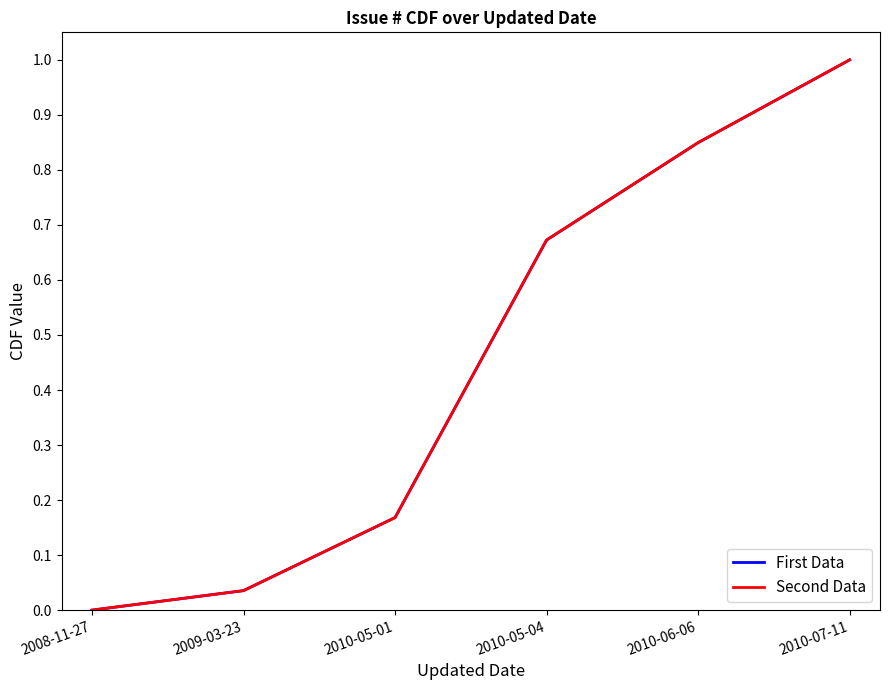

Which series has the largest range (max minus min)?

First Data